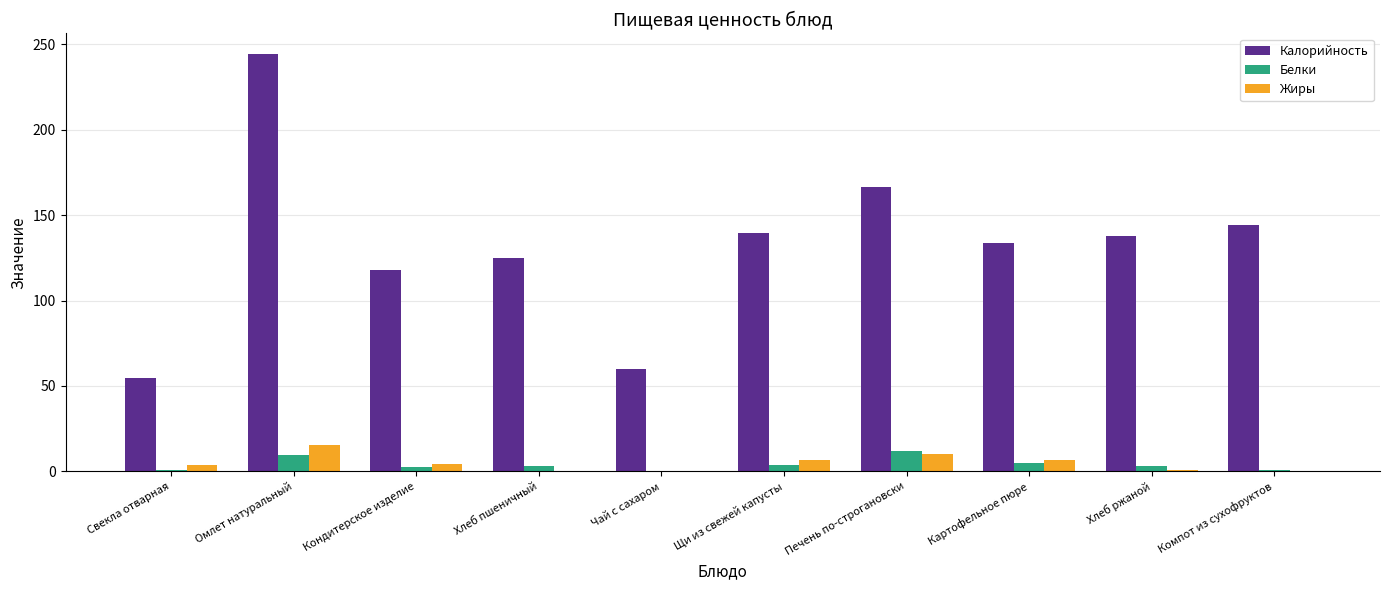

Where is Калорийность nearest to the value 149?

Компот из сухофруктов